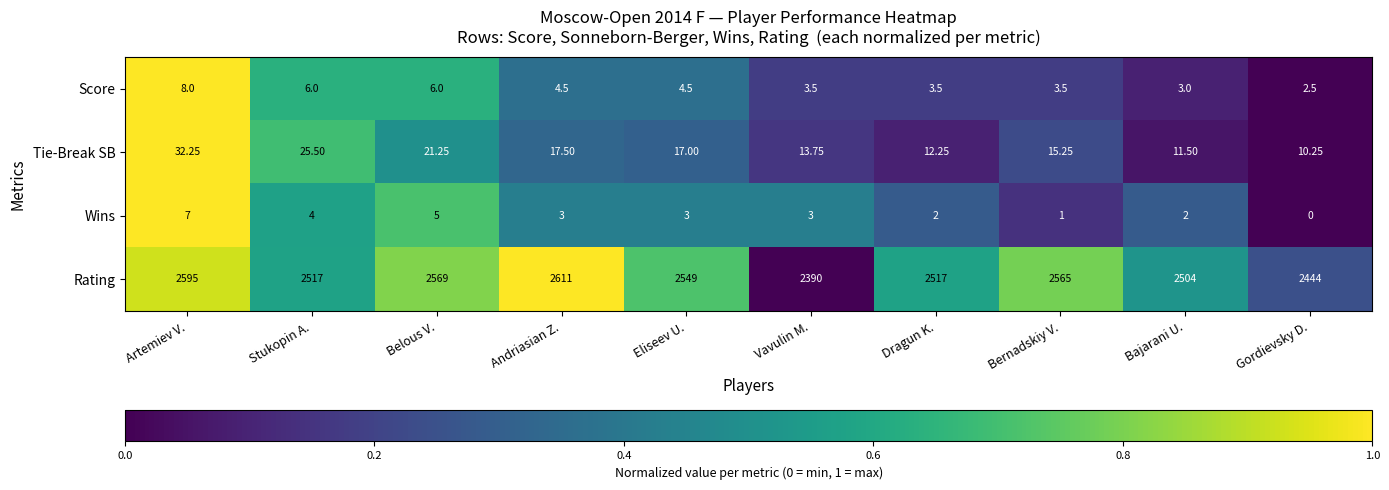

Between Andriasian Z. and Dragun K., which series saw the biggest shift?

Rating